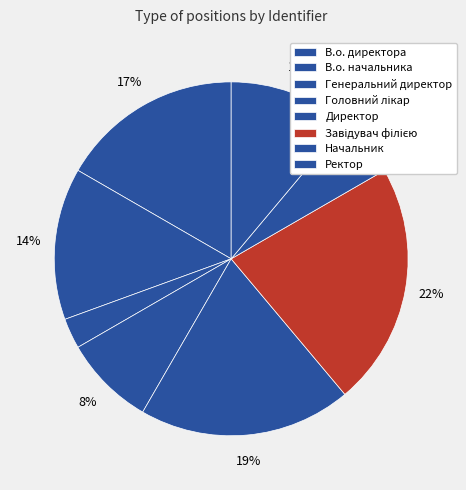

How many segments does this pie chart have?

8